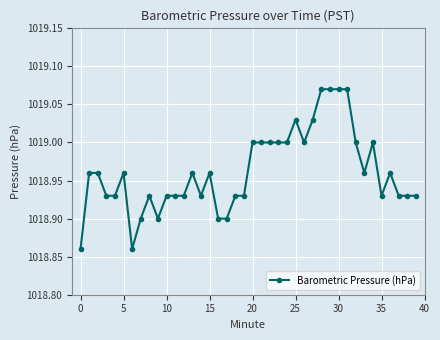

True or false: there are more than 2 points higher than both neighbors.

True